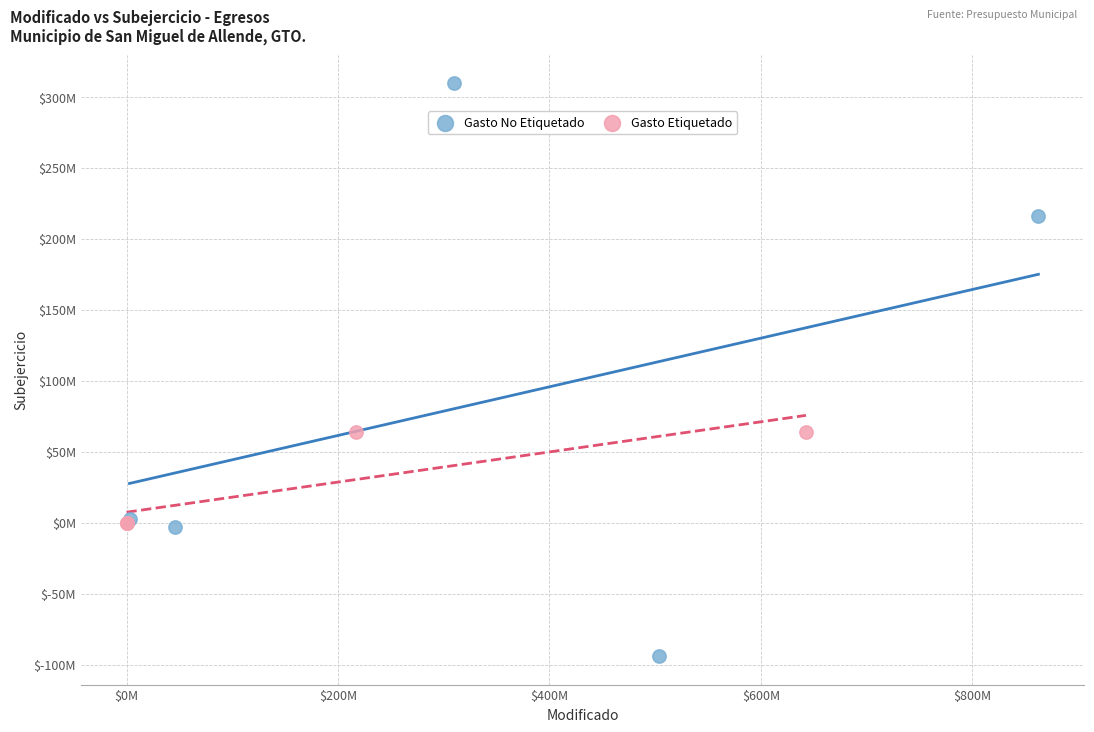

Which series has the largest Y range (max minus min)?

Gasto No Etiquetado